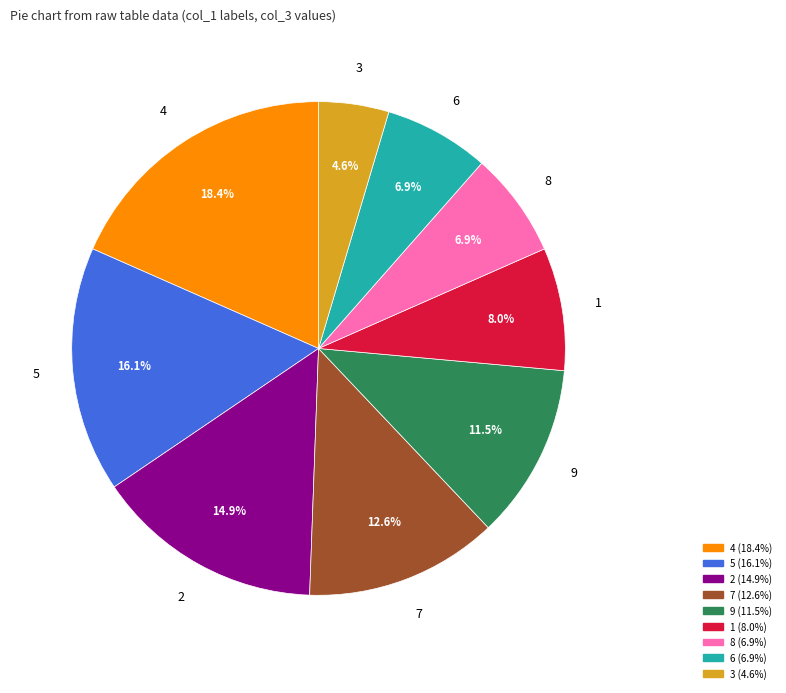

Is there any slice that represents more than half of the pie?

No